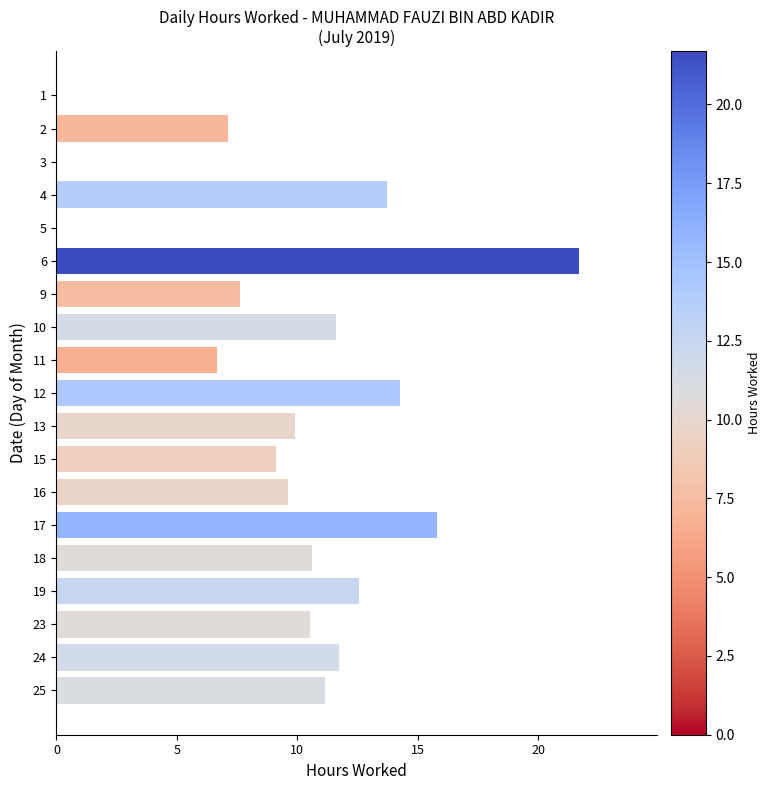

Which category has the highest value across all series?

6